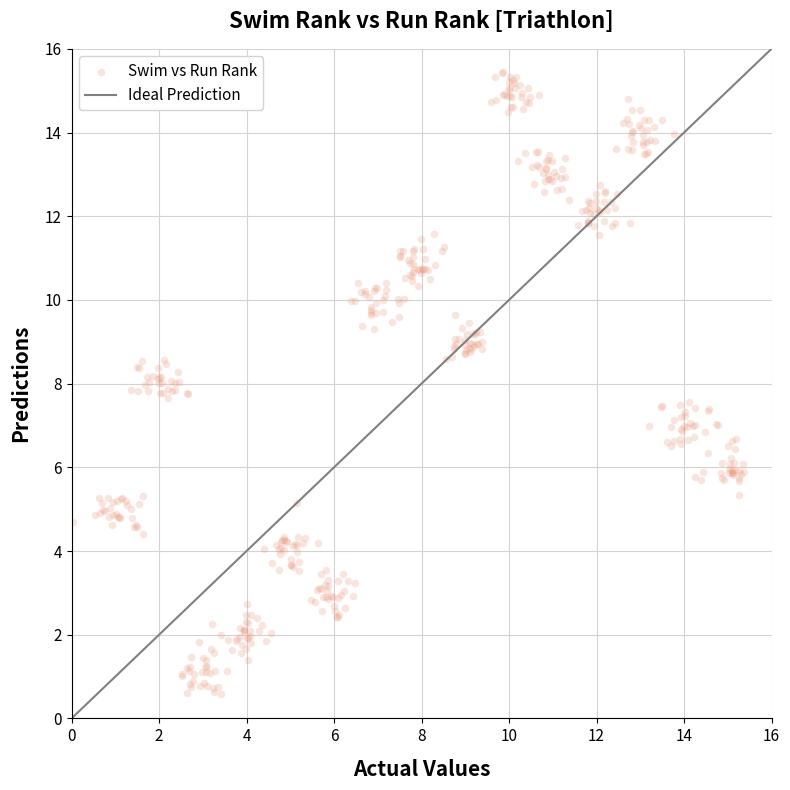

What is the range of X values (max minus min)?

15.3